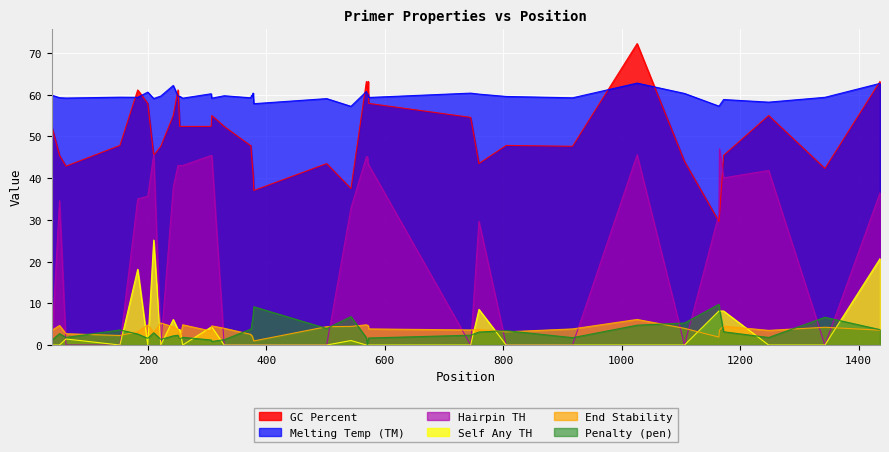

True or false: PRIMER_LEFT_0_SELF_ANY_TH and PRIMER_LEFT_0_HAIRPIN_TH intersect in this chart.

True